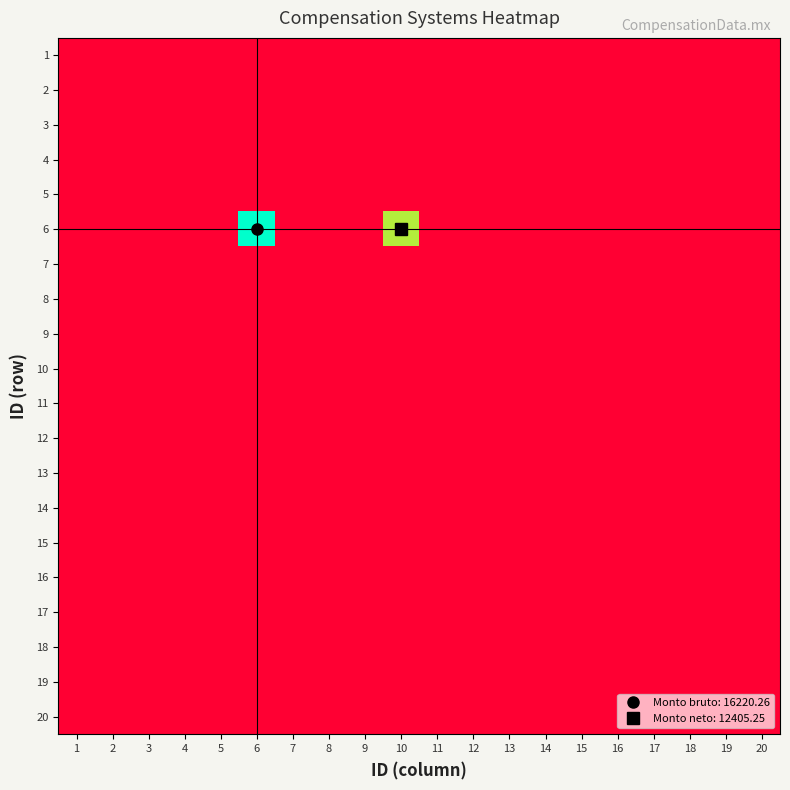

Reading right to left, list all the values displayed in this chart.

1: 20=0.0	19=0.0	18=0.0	17=0.0	16=0.0	15=0.0	14=0.0	13=0.0	12=0.0	11=0.0	10=0.0	9=0.0	8=0.0	7=0.0	6=0.0	5=0.0	4=0.0	3=0.0	2=0.0	1=0.0
2: 20=0.0	19=0.0	18=0.0	17=0.0	16=0.0	15=0.0	14=0.0	13=0.0	12=0.0	11=0.0	10=0.0	9=0.0	8=0.0	7=0.0	6=0.0	5=0.0	4=0.0	3=0.0	2=0.0	1=0.0
3: 20=0.0	19=0.0	18=0.0	17=0.0	16=0.0	15=0.0	14=0.0	13=0.0	12=0.0	11=0.0	10=0.0	9=0.0	8=0.0	7=0.0	6=0.0	5=0.0	4=0.0	3=0.0	2=0.0	1=0.0
4: 20=0.0	19=0.0	18=0.0	17=0.0	16=0.0	15=0.0	14=0.0	13=0.0	12=0.0	11=0.0	10=0.0	9=0.0	8=0.0	7=0.0	6=0.0	5=0.0	4=0.0	3=0.0	2=0.0	1=0.0
5: 20=0.0	19=0.0	18=0.0	17=0.0	16=0.0	15=0.0	14=0.0	13=0.0	12=0.0	11=0.0	10=0.0	9=0.0	8=0.0	7=0.0	6=0.0	5=0.0	4=0.0	3=0.0	2=0.0	1=0.0
6: 20=0.0	19=0.0	18=0.0	17=0.0	16=0.0	15=0.0	14=0.0	13=0.0	12=0.0	11=0.0	10=12405.2	9=0.0	8=0.0	7=0.0	6=16220.3	5=0.0	4=0.0	3=0.0	2=0.0	1=0.0
7: 20=0.0	19=0.0	18=0.0	17=0.0	16=0.0	15=0.0	14=0.0	13=0.0	12=0.0	11=0.0	10=0.0	9=0.0	8=0.0	7=0.0	6=0.0	5=0.0	4=0.0	3=0.0	2=0.0	1=0.0
8: 20=0.0	19=0.0	18=0.0	17=0.0	16=0.0	15=0.0	14=0.0	13=0.0	12=0.0	11=0.0	10=0.0	9=0.0	8=0.0	7=0.0	6=0.0	5=0.0	4=0.0	3=0.0	2=0.0	1=0.0
9: 20=0.0	19=0.0	18=0.0	17=0.0	16=0.0	15=0.0	14=0.0	13=0.0	12=0.0	11=0.0	10=0.0	9=0.0	8=0.0	7=0.0	6=0.0	5=0.0	4=0.0	3=0.0	2=0.0	1=0.0
10: 20=0.0	19=0.0	18=0.0	17=0.0	16=0.0	15=0.0	14=0.0	13=0.0	12=0.0	11=0.0	10=0.0	9=0.0	8=0.0	7=0.0	6=0.0	5=0.0	4=0.0	3=0.0	2=0.0	1=0.0
11: 20=0.0	19=0.0	18=0.0	17=0.0	16=0.0	15=0.0	14=0.0	13=0.0	12=0.0	11=0.0	10=0.0	9=0.0	8=0.0	7=0.0	6=0.0	5=0.0	4=0.0	3=0.0	2=0.0	1=0.0
12: 20=0.0	19=0.0	18=0.0	17=0.0	16=0.0	15=0.0	14=0.0	13=0.0	12=0.0	11=0.0	10=0.0	9=0.0	8=0.0	7=0.0	6=0.0	5=0.0	4=0.0	3=0.0	2=0.0	1=0.0
13: 20=0.0	19=0.0	18=0.0	17=0.0	16=0.0	15=0.0	14=0.0	13=0.0	12=0.0	11=0.0	10=0.0	9=0.0	8=0.0	7=0.0	6=0.0	5=0.0	4=0.0	3=0.0	2=0.0	1=0.0
14: 20=0.0	19=0.0	18=0.0	17=0.0	16=0.0	15=0.0	14=0.0	13=0.0	12=0.0	11=0.0	10=0.0	9=0.0	8=0.0	7=0.0	6=0.0	5=0.0	4=0.0	3=0.0	2=0.0	1=0.0
15: 20=0.0	19=0.0	18=0.0	17=0.0	16=0.0	15=0.0	14=0.0	13=0.0	12=0.0	11=0.0	10=0.0	9=0.0	8=0.0	7=0.0	6=0.0	5=0.0	4=0.0	3=0.0	2=0.0	1=0.0
16: 20=0.0	19=0.0	18=0.0	17=0.0	16=0.0	15=0.0	14=0.0	13=0.0	12=0.0	11=0.0	10=0.0	9=0.0	8=0.0	7=0.0	6=0.0	5=0.0	4=0.0	3=0.0	2=0.0	1=0.0
17: 20=0.0	19=0.0	18=0.0	17=0.0	16=0.0	15=0.0	14=0.0	13=0.0	12=0.0	11=0.0	10=0.0	9=0.0	8=0.0	7=0.0	6=0.0	5=0.0	4=0.0	3=0.0	2=0.0	1=0.0
18: 20=0.0	19=0.0	18=0.0	17=0.0	16=0.0	15=0.0	14=0.0	13=0.0	12=0.0	11=0.0	10=0.0	9=0.0	8=0.0	7=0.0	6=0.0	5=0.0	4=0.0	3=0.0	2=0.0	1=0.0
19: 20=0.0	19=0.0	18=0.0	17=0.0	16=0.0	15=0.0	14=0.0	13=0.0	12=0.0	11=0.0	10=0.0	9=0.0	8=0.0	7=0.0	6=0.0	5=0.0	4=0.0	3=0.0	2=0.0	1=0.0
20: 20=0.0	19=0.0	18=0.0	17=0.0	16=0.0	15=0.0	14=0.0	13=0.0	12=0.0	11=0.0	10=0.0	9=0.0	8=0.0	7=0.0	6=0.0	5=0.0	4=0.0	3=0.0	2=0.0	1=0.0